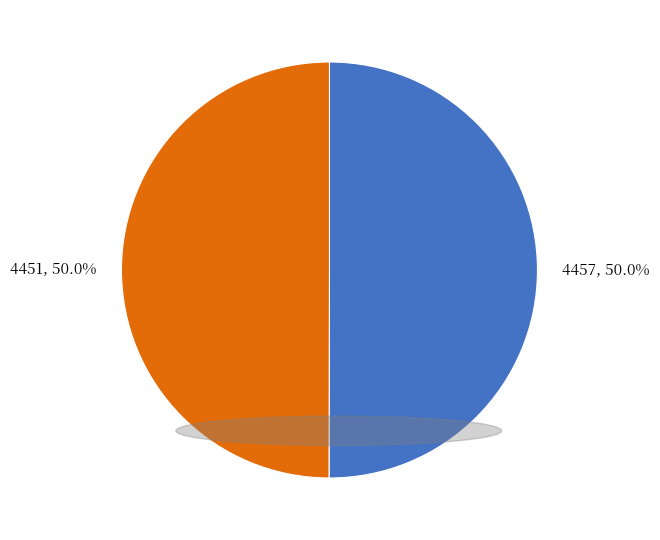

What is the total percentage of 4457 and 4451?

100.0%